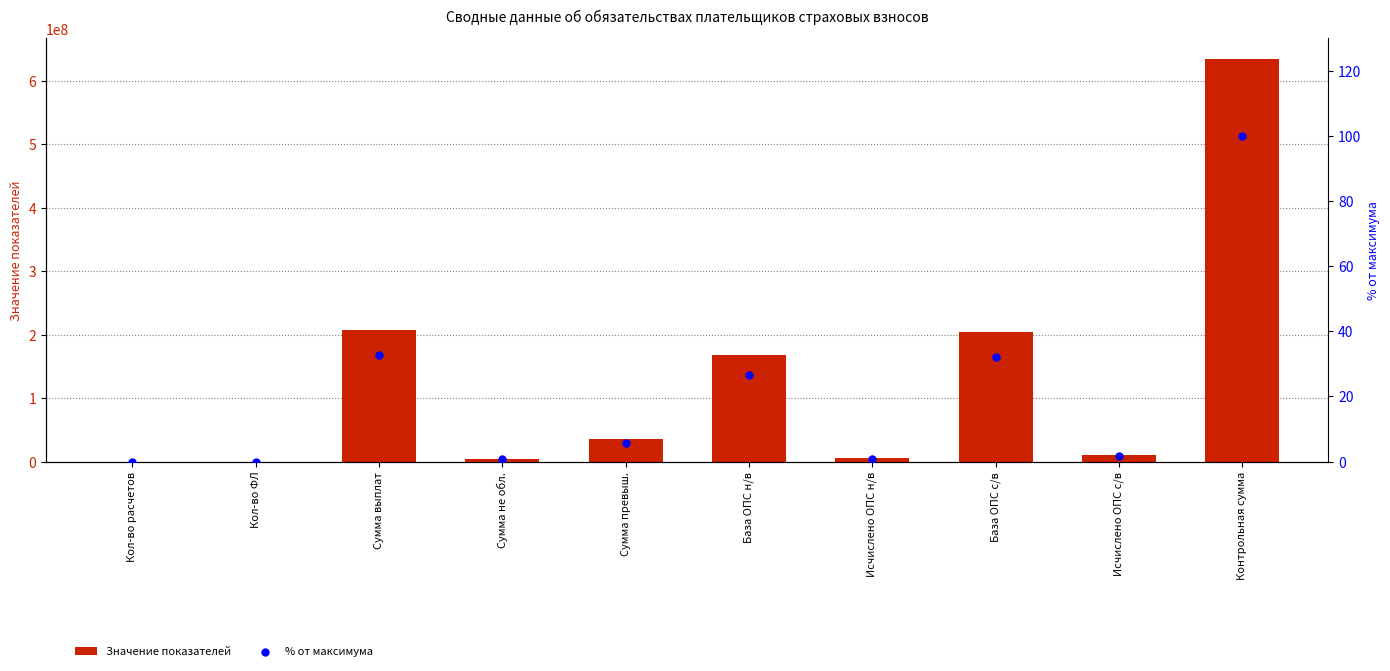

What is the total value across all series at Контрольная сумма?

635031649.0